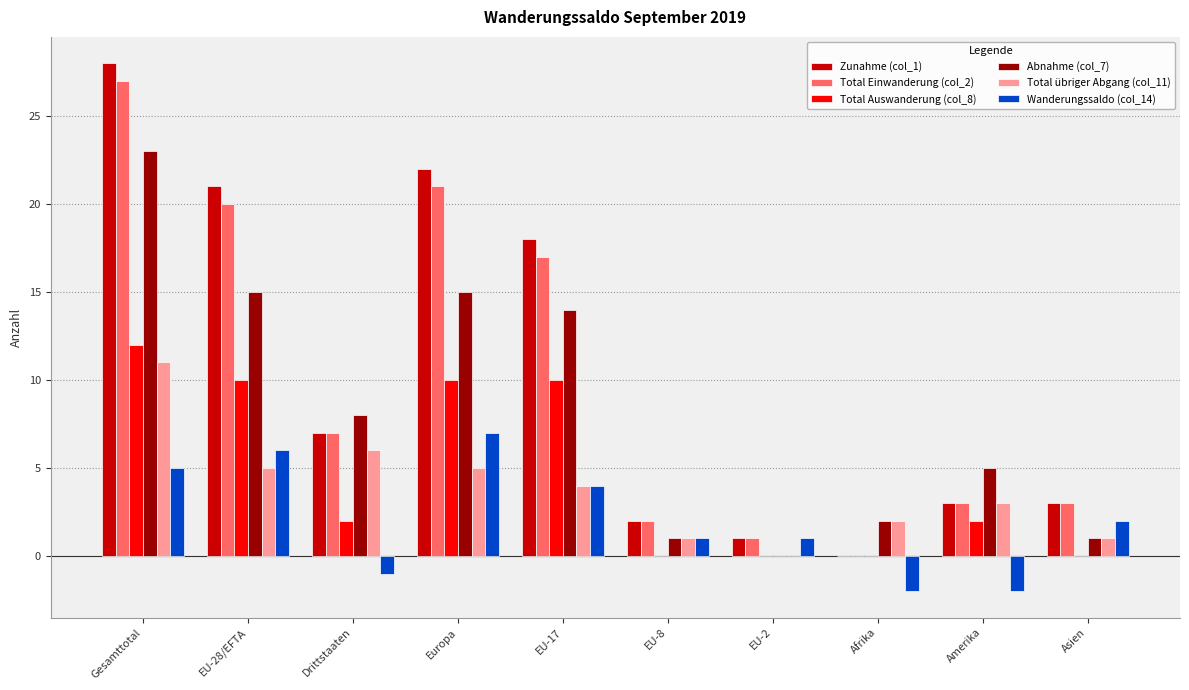

Reading left to right, transcribe all the data shown in this chart.

Zunahme (col_1): 28	21	7	22	18	2	1	0	3	3
Total Einwanderung (col_2): 27	20	7	21	17	2	1	0	3	3
Total Auswanderung (col_8): 12	10	2	10	10	0	0	0	2	0
Abnahme (col_7): 23	15	8	15	14	1	0	2	5	1
Total übriger Abgang (col_11): 11	5	6	5	4	1	0	2	3	1
Wanderungssaldo (col_14): 5	6	-1	7	4	1	1	-2	-2	2